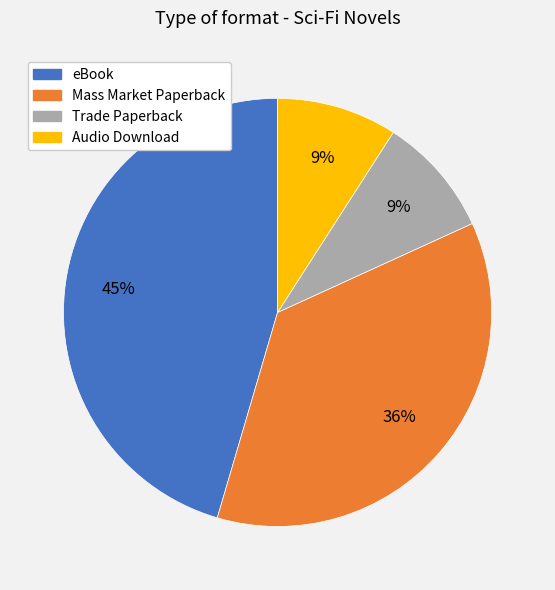

Is there a majority slice in this chart?

No